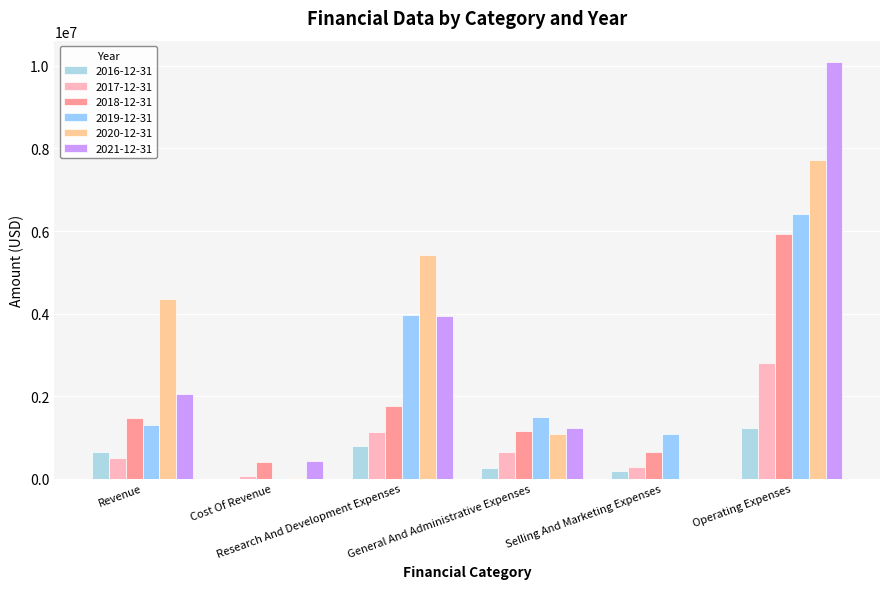

At General And Administrative Expenses, list the series in order from largest to smallest.

2019-12-31, 2021-12-31, 2018-12-31, 2020-12-31, 2017-12-31, 2016-12-31